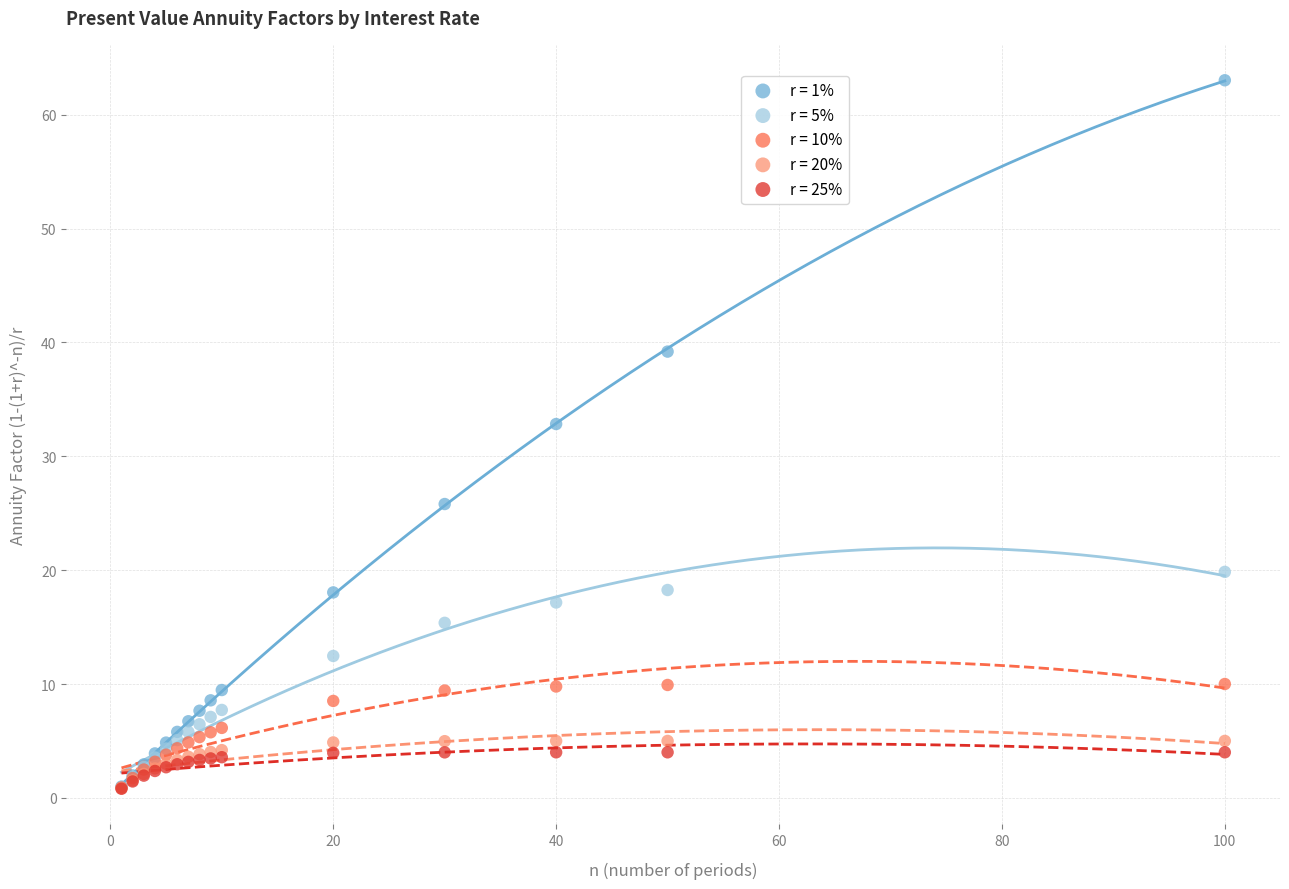

Across all series, what Y value is closest to 31?

32.8